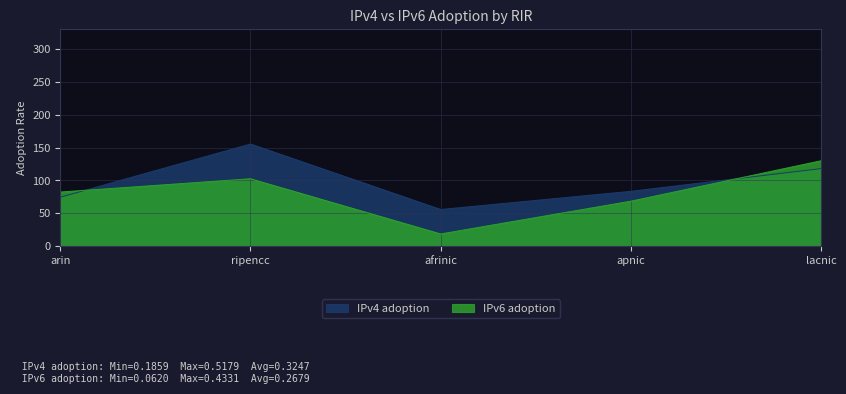

Reading left to right, what are all the values shown in this chart?

IPv4 adoption: arin=74.5	ripencc=155.4	afrinic=55.8	apnic=83.4	lacnic=118.0
IPv6 adoption: arin=82.4	ripencc=102.5	afrinic=18.6	apnic=68.5	lacnic=129.9